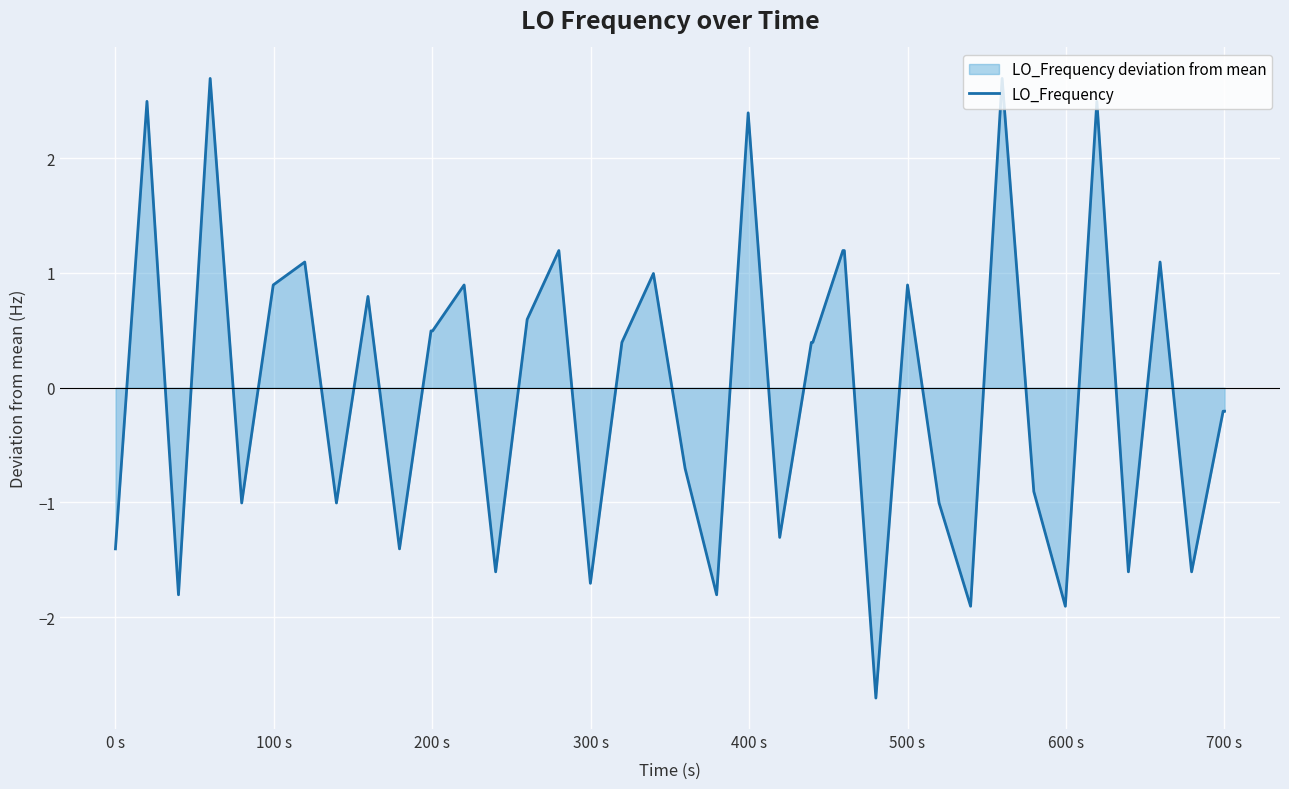

What is the minimum value shown in the chart?

-2.7